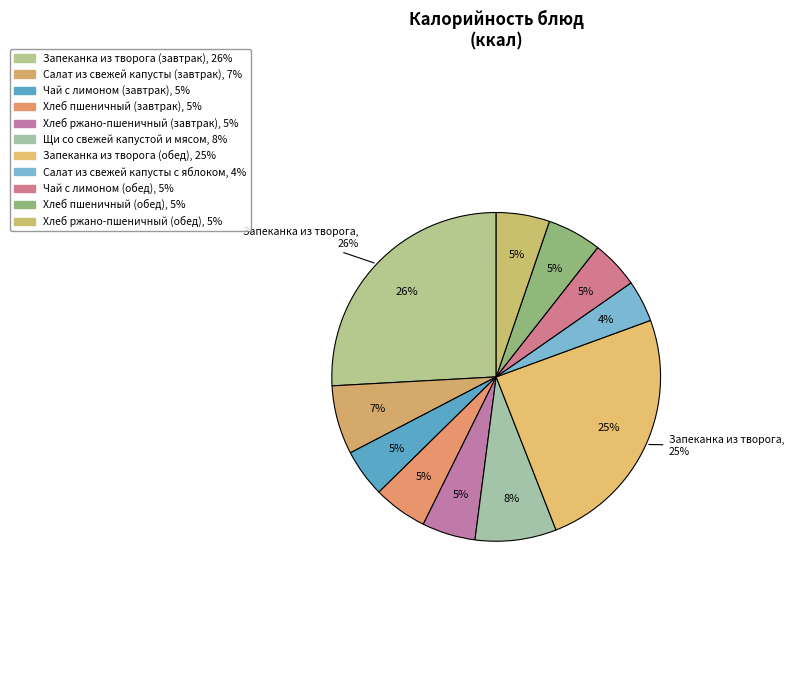

Rank the categories by value from highest to lowest.

Запеканка из творога (завтрак), Запеканка из творога (обед), Щи со свежей капустой и мясом, Салат из свежей капусты (завтрак), Хлеб пшеничный (обед), Хлеб пшеничный (завтрак), Хлеб ржано-пшеничный (завтрак), Хлеб ржано-пшеничный (обед), Чай с лимоном (завтрак), Чай с лимоном (обед), Салат из свежей капусты с яблоком